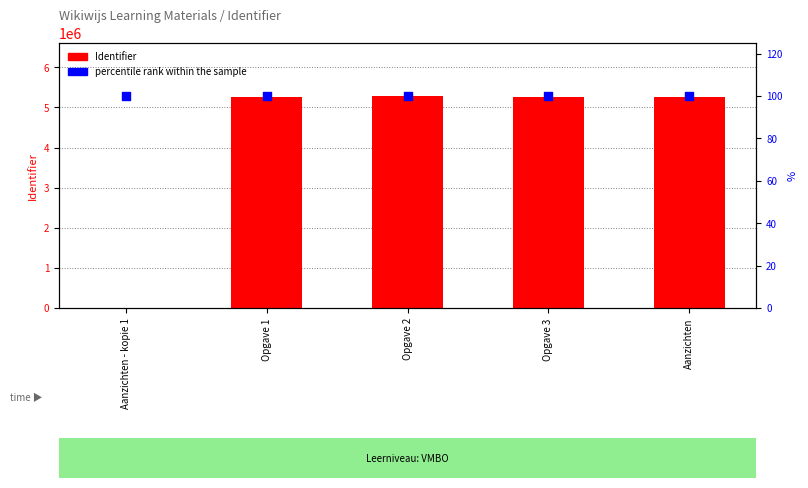

At how many categories does at least one series exceed 5142404?

4